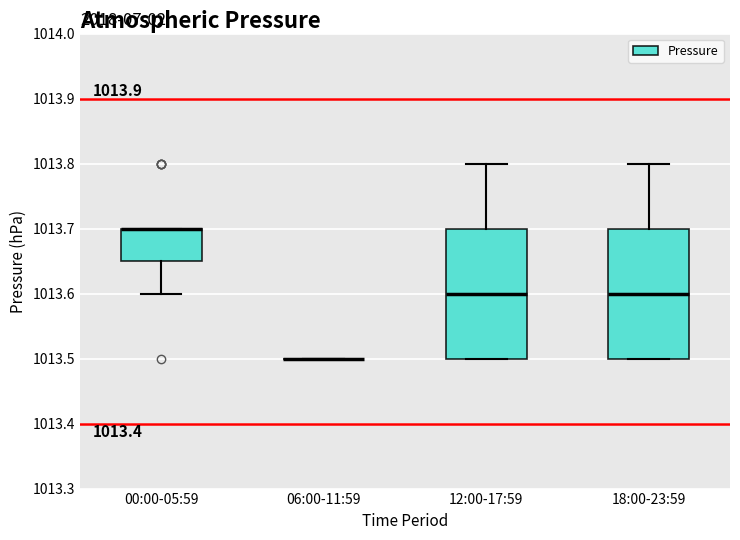

Reading left to right, transcribe this box plot: for each box, give where its median line is, the range the box spans, and where its two whiskers end, as read against the y-axis. The values are not printed on the chart, so give them approximately, as read against the axis.

00:00-05:59: median 1013.70 (drawn on the box's upper edge), box 1013.65 to 1013.70, whiskers 1013.60 to 1013.70
06:00-11:59: box collapsed to a line at 1013.50, whiskers 1013.50 to 1013.50
12:00-17:59: median 1013.60, box 1013.50 to 1013.70, whiskers 1013.50 to 1013.80
18:00-23:59: median 1013.60, box 1013.50 to 1013.70, whiskers 1013.50 to 1013.80